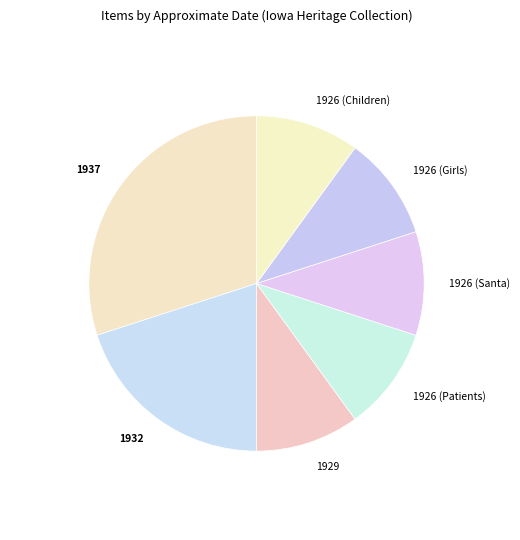

Which slice is the largest?

1937